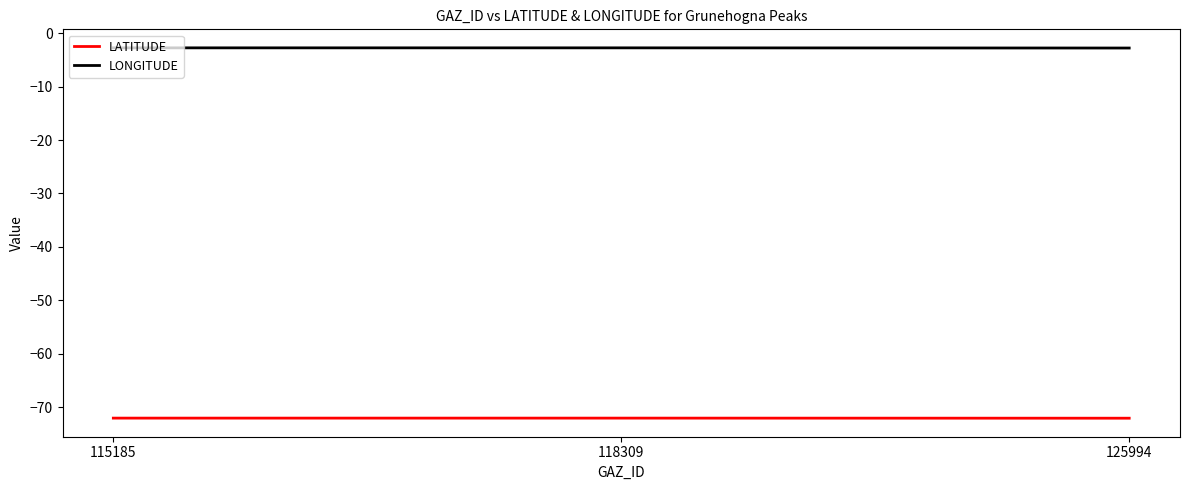

Is the value of LATITUDE at 115185 greater than the value of LONGITUDE at 125994?

No